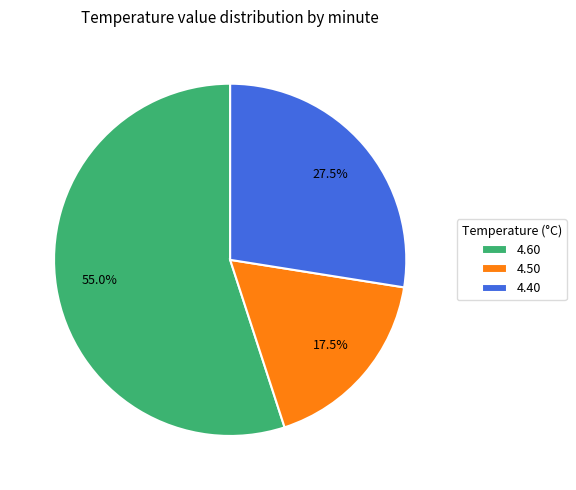

How much of the chart is everything except 4.50?

82.5%